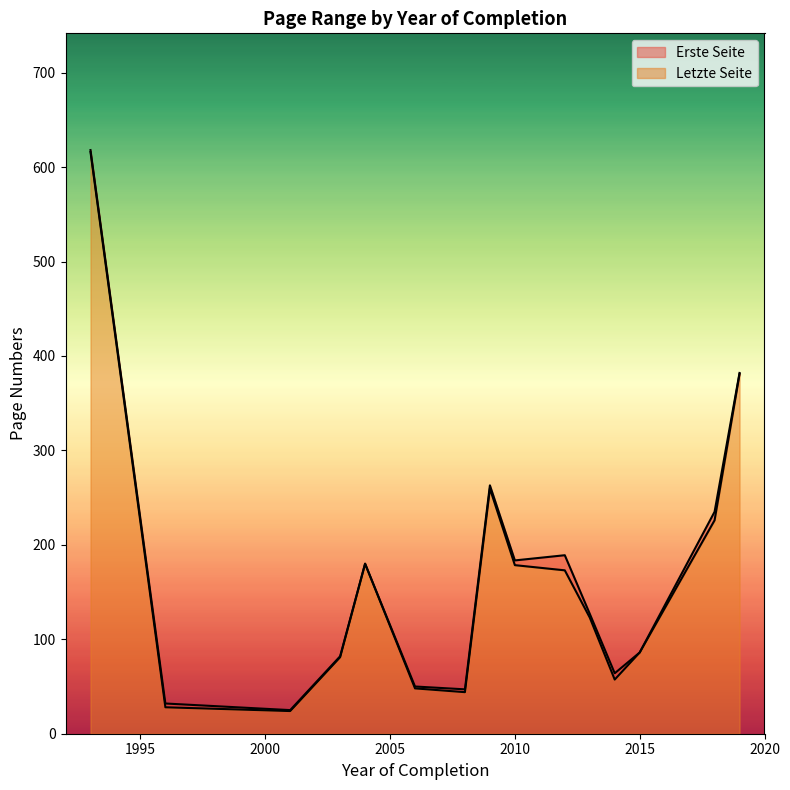

What are all the series names shown in the legend?

Erste Seite, Letzte Seite